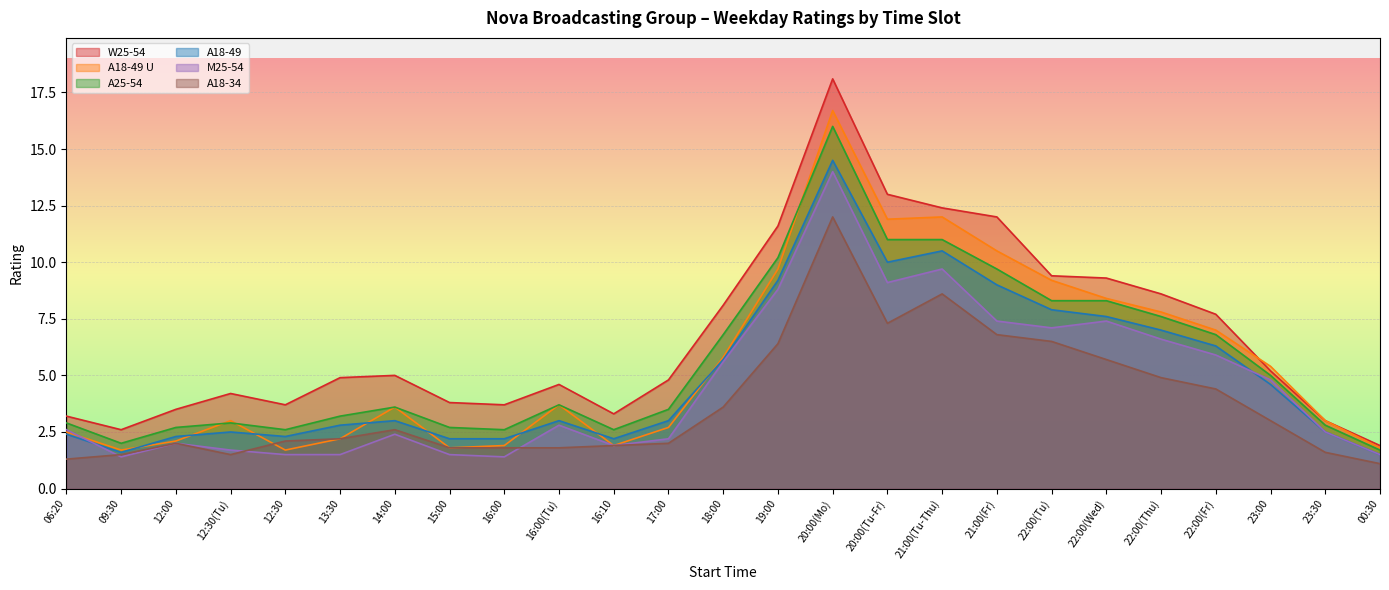

Does the chart display data point markers on the line(s)?

No